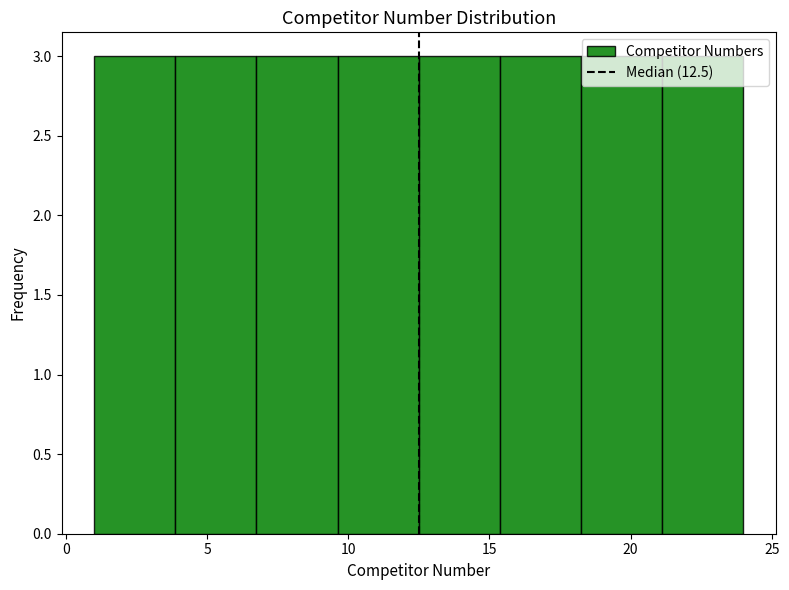

Reading left to right, list every bar in this chart as the range it spans on the x-axis followed by its height. Neither the bar edges nor the heights are printed on the chart, so give them approximately, as read against the axes.

1.0 to 4.0: 3
4.0 to 7.0: 3
7.0 to 9.5: 3
9.5 to 12.5: 3
12.5 to 15.5: 3
15.5 to 18.5: 3
18.5 to 21.0: 3
21.0 to 24.0: 3